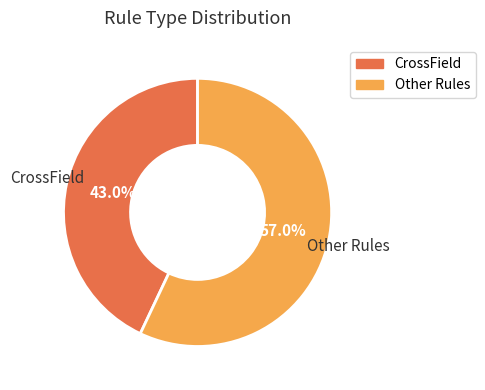

To the nearest percent, what is the difference between the largest and smallest slice percentages?

14%